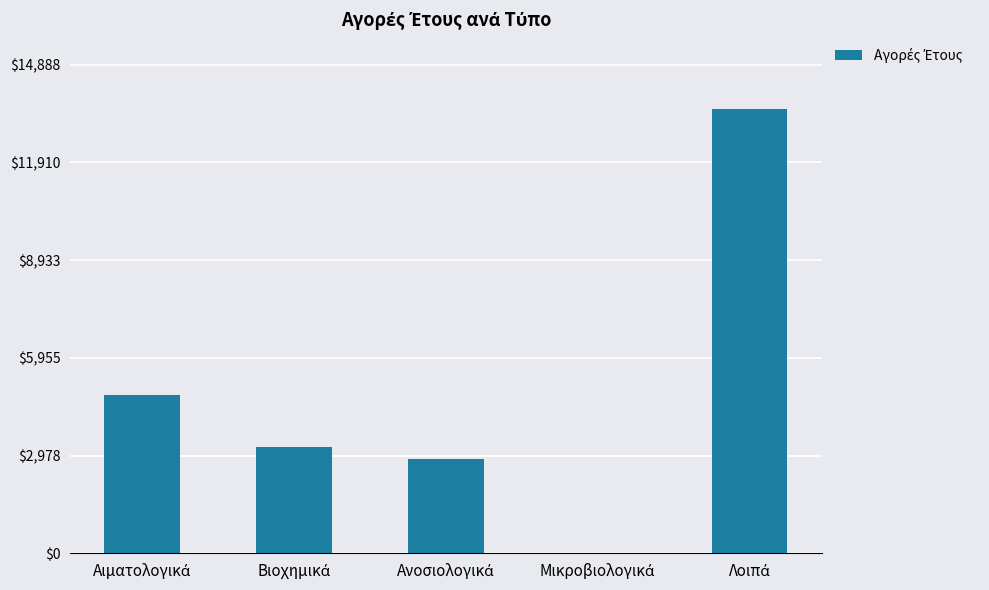

What is the maximum value shown in the chart?

13534.6